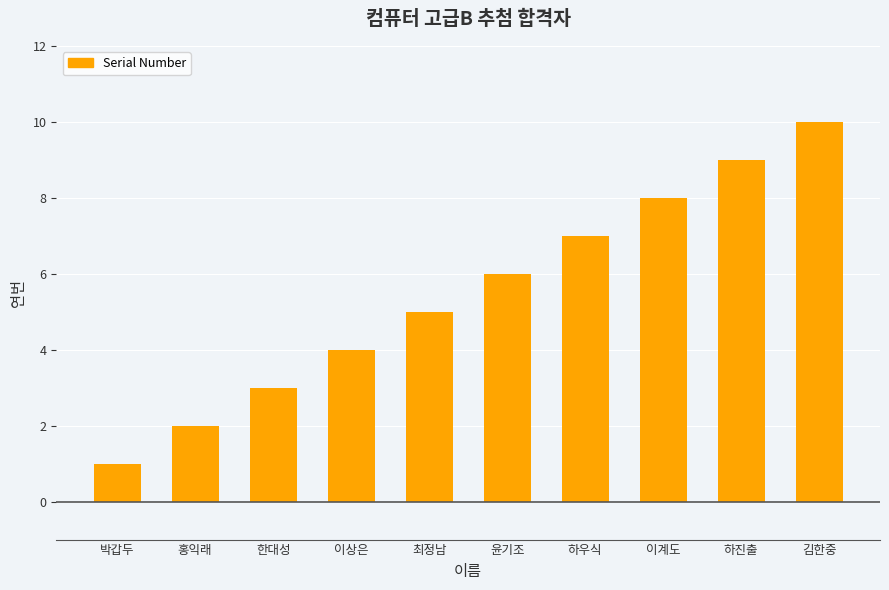

True or false: the data shows 9 at 윤기조.

False